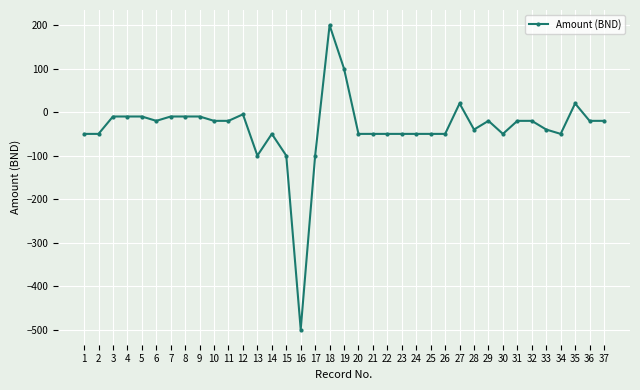

How many data points does each series have?

37